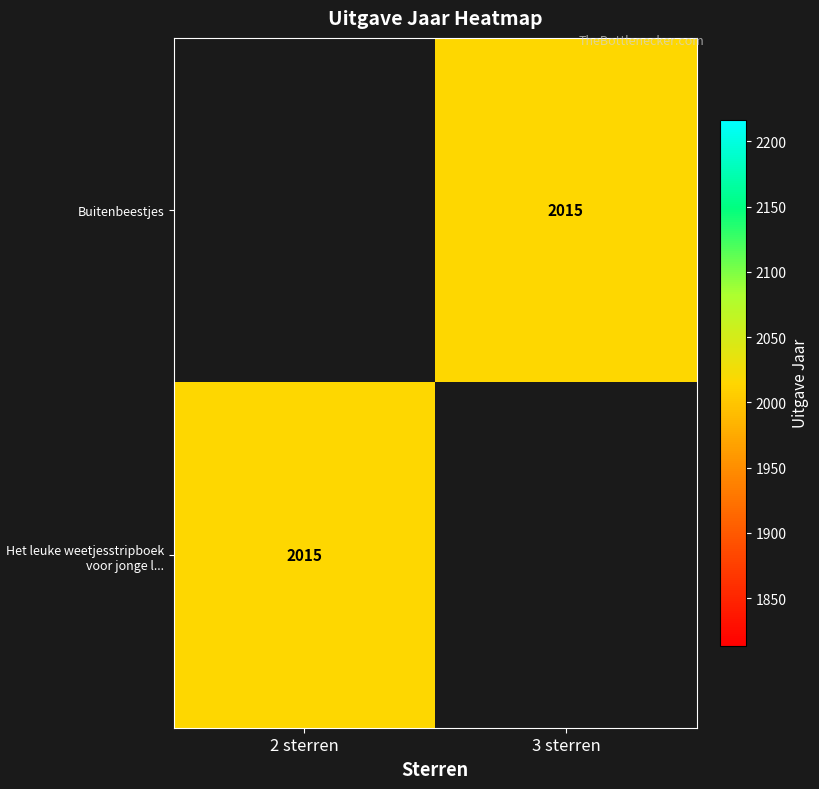

Where is Het leuke weetjesstripboek voor jonge l... nearest to the value 2015?

2 sterren